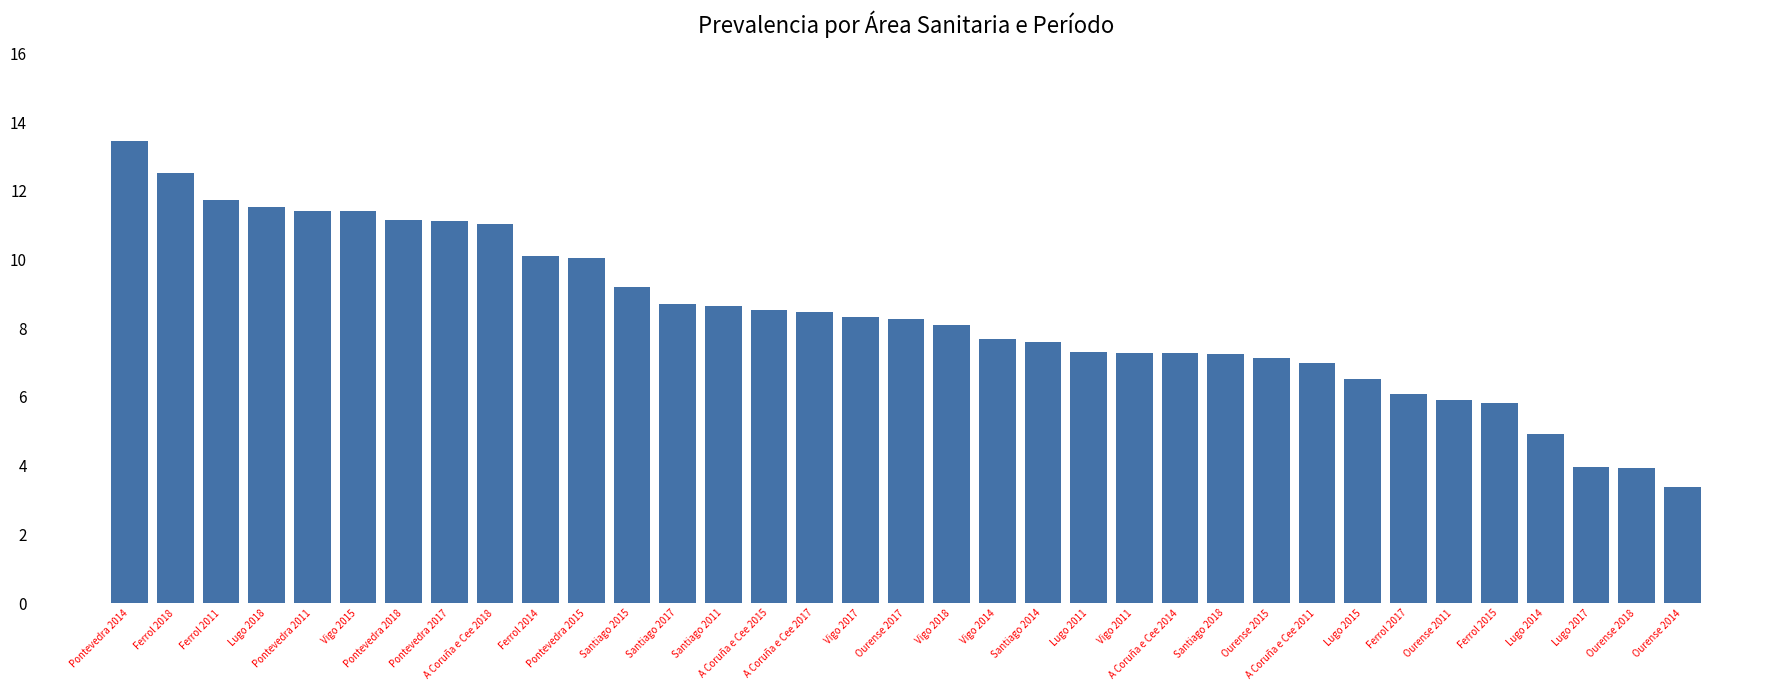

Between Vigo 2015 and Vigo 2018, which is larger?

Vigo 2015